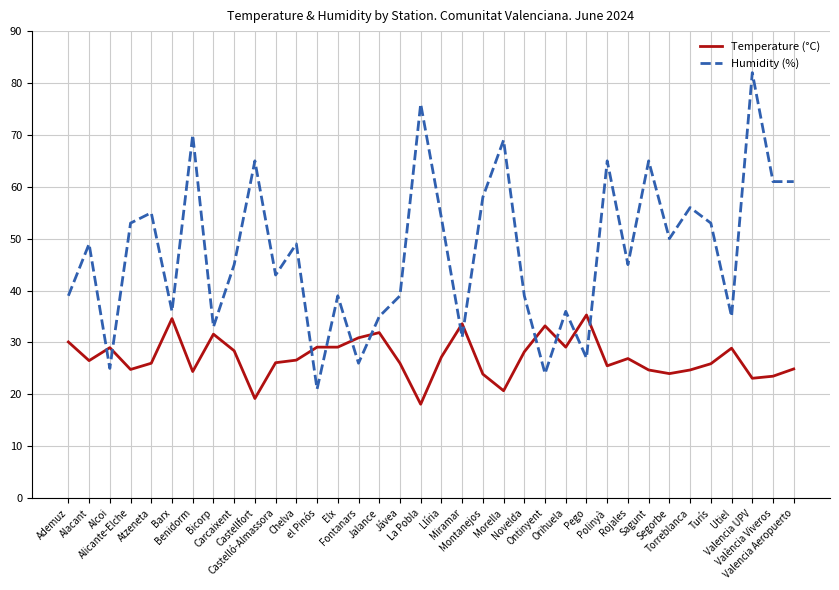

Which series ends up on top after the final intersection of Humidity (%) and Temperature (°C)?

Humidity (%)